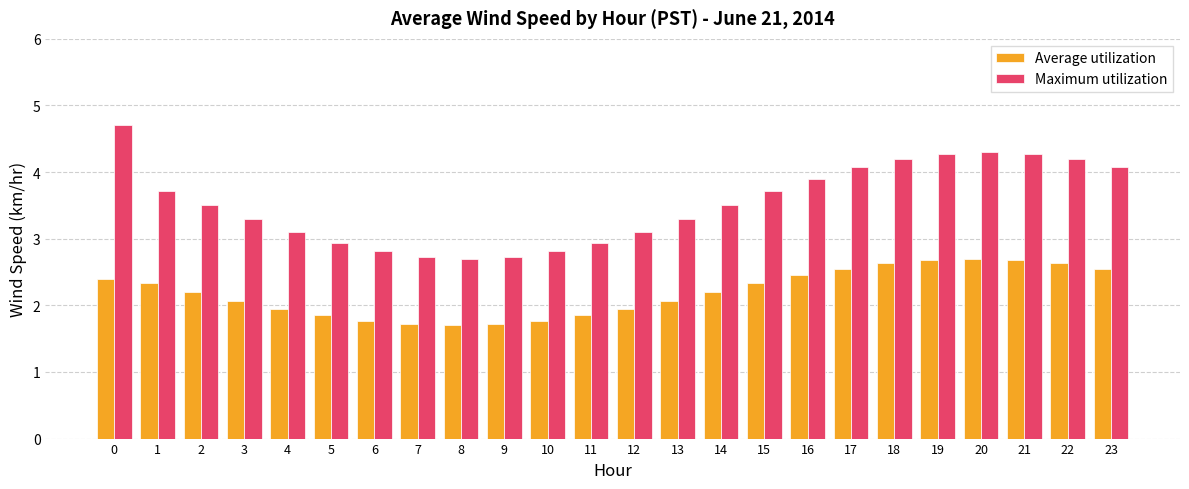

What is the smallest value displayed?

1.7